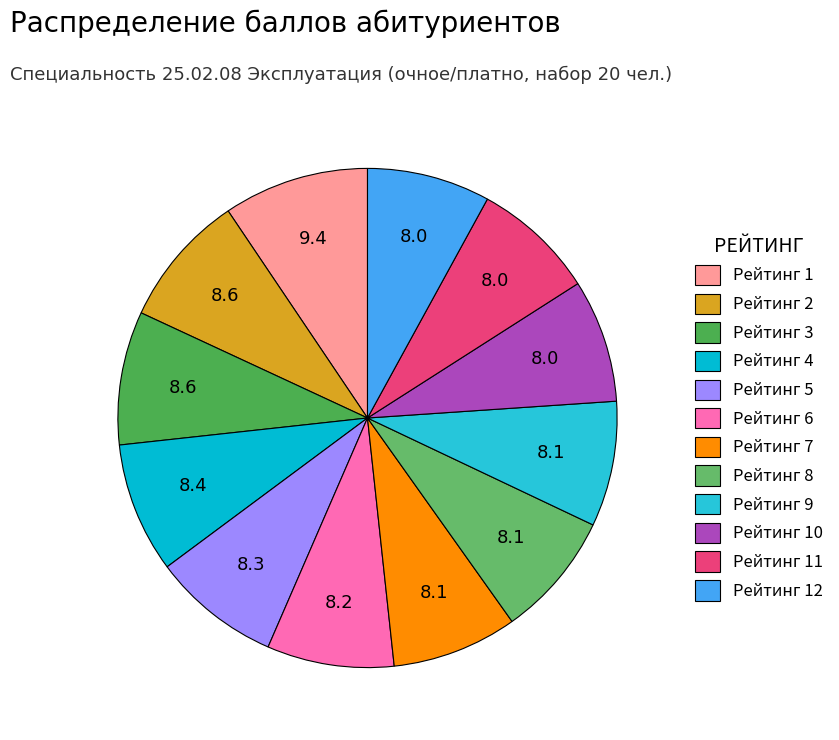

How many slices are in this pie chart?

12